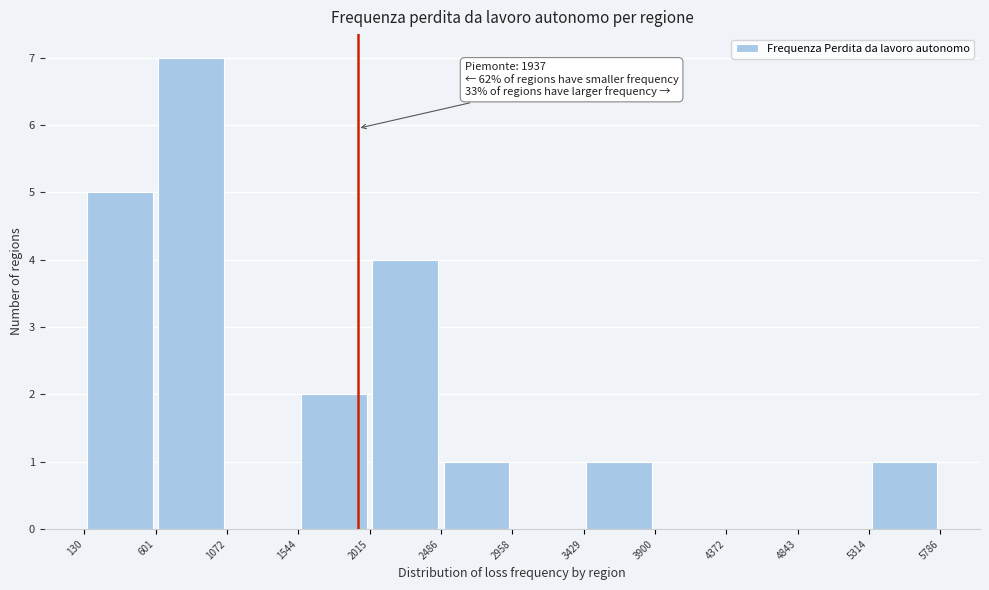

Which range on the x-axis has the tallest bar?

601 to 1072